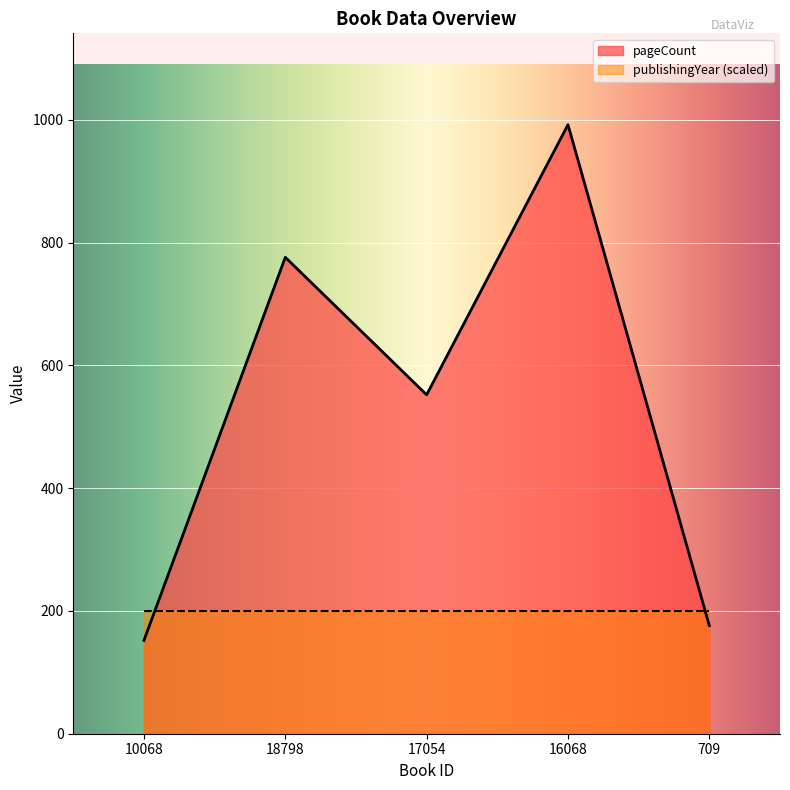

How many data points are less than 552?

2